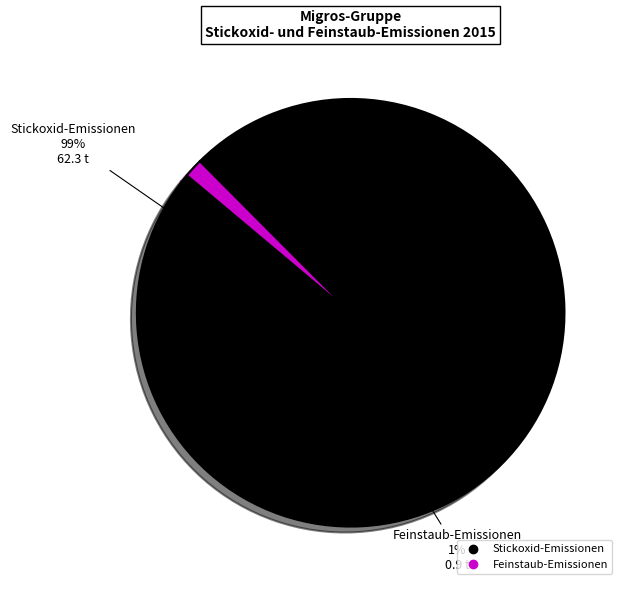

Which category accounts for the majority?

Stickoxid-Emissionen